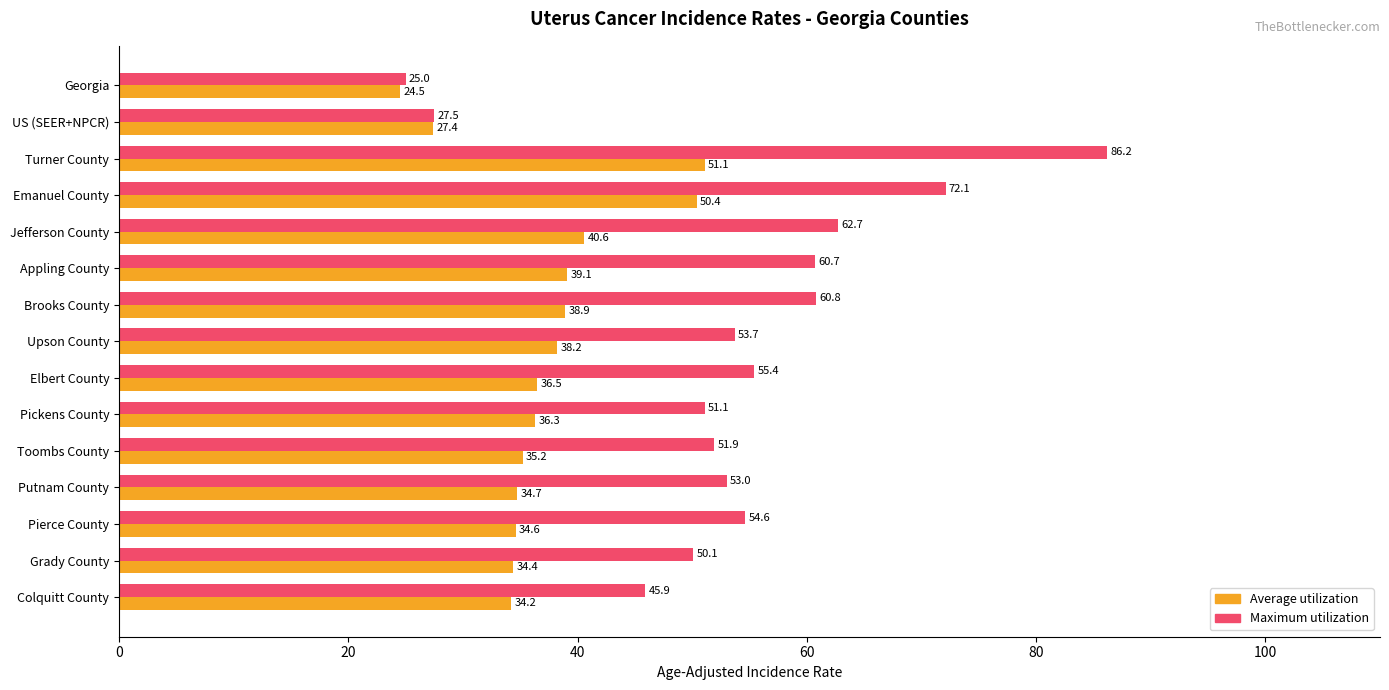

Which series has the largest range (max minus min)?

Maximum utilization